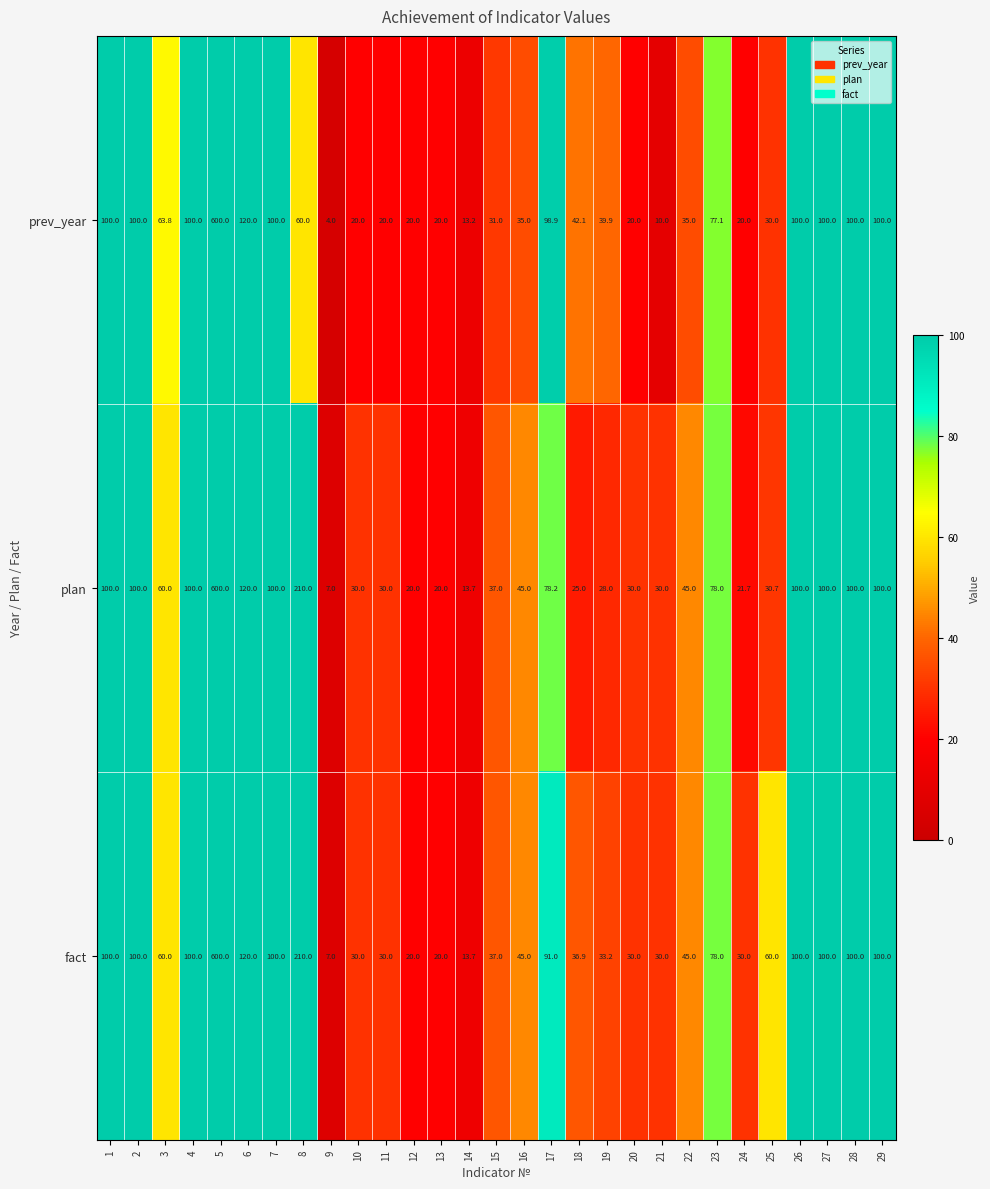

What is the minimum value shown in the chart?

4.0